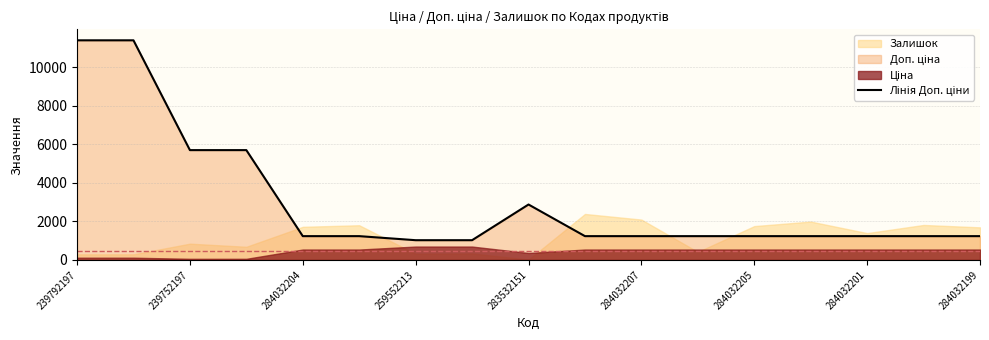

Reading left to right, list all the values displayed in this chart.

11410.0	11410.0	5705.0	5705.0	1235.4	1235.4	1024.6	1024.6	2878.8	1235.4	1235.4	1235.4	1235.4	1235.4	1235.4	1235.4	1235.4